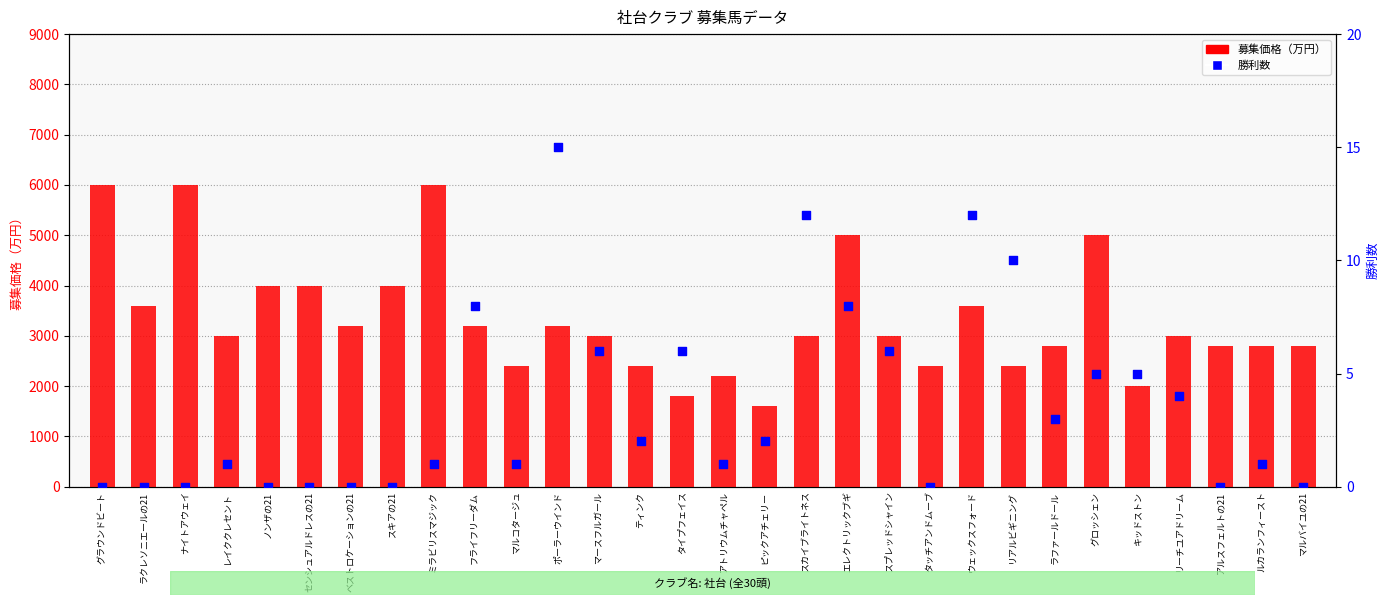

What is the total value across all series at ラファールドール?

2803